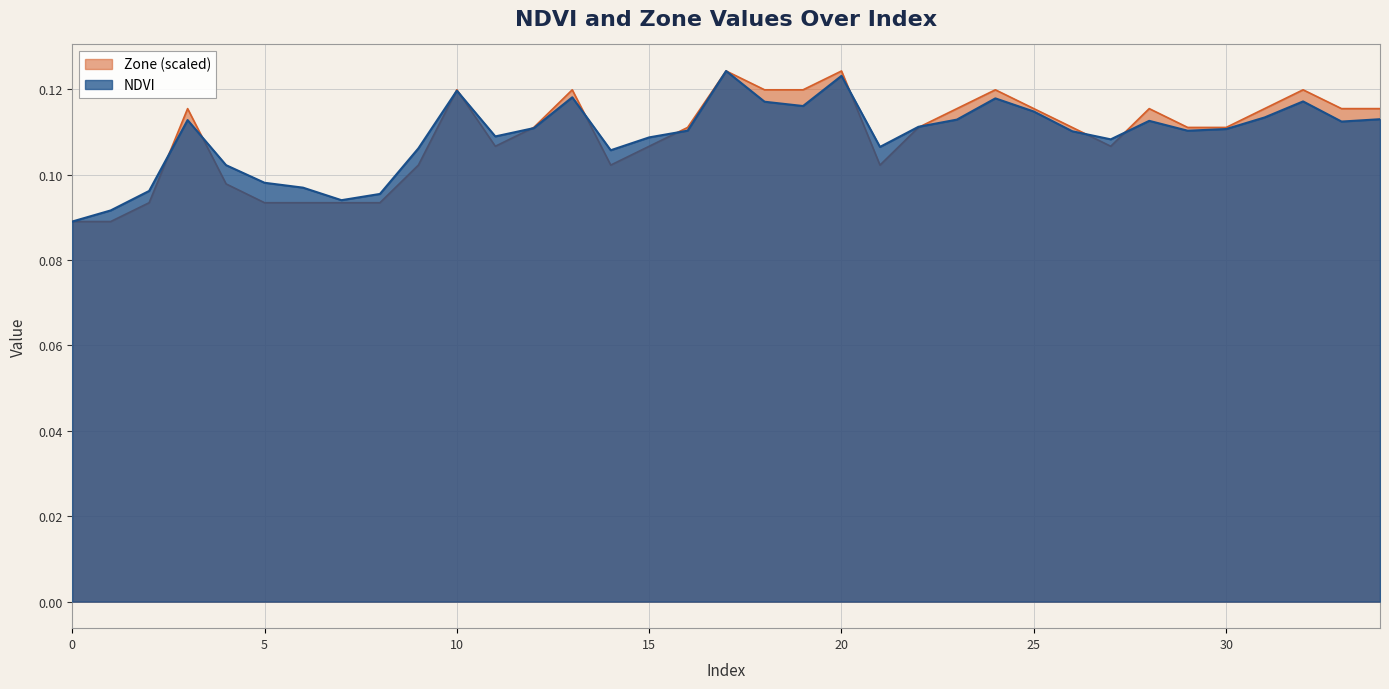

Is it true that NDVI equals 0.0 at 28?

False